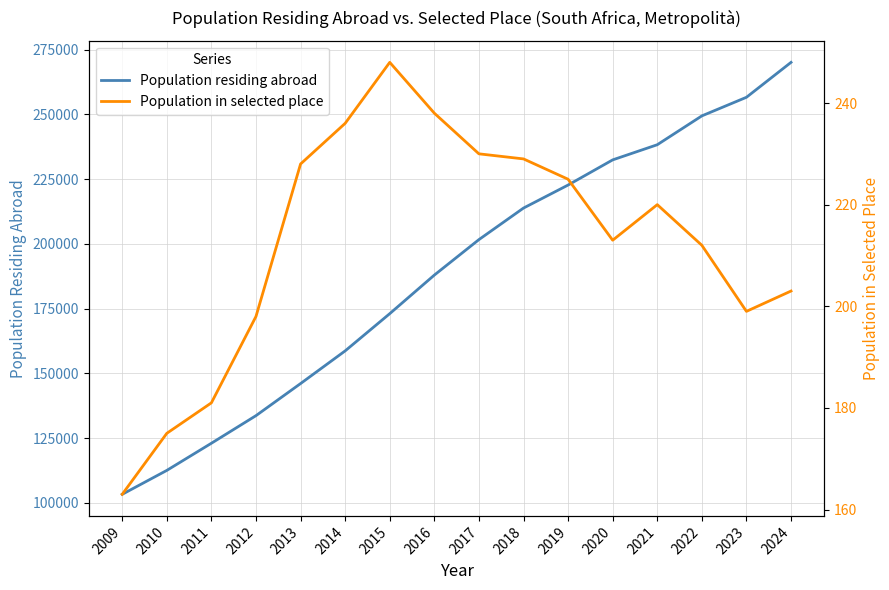

Which series changed the most between 2010 and 2011?

Population residing abroad